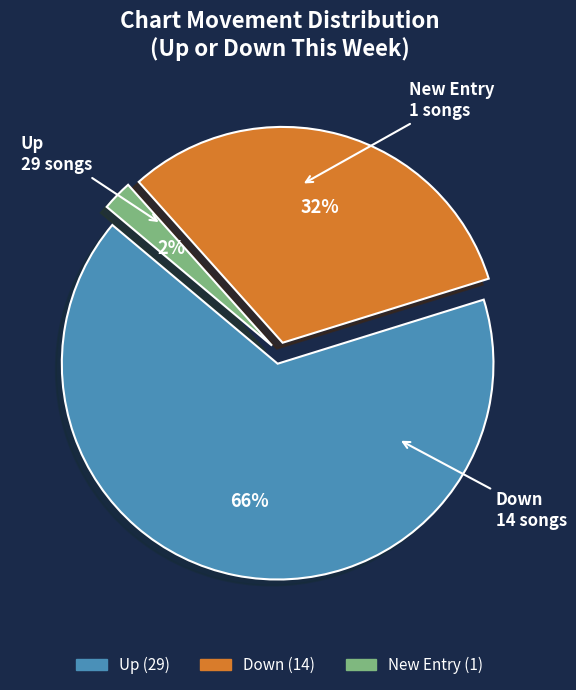

Is there any slice that represents more than half of the pie?

Yes